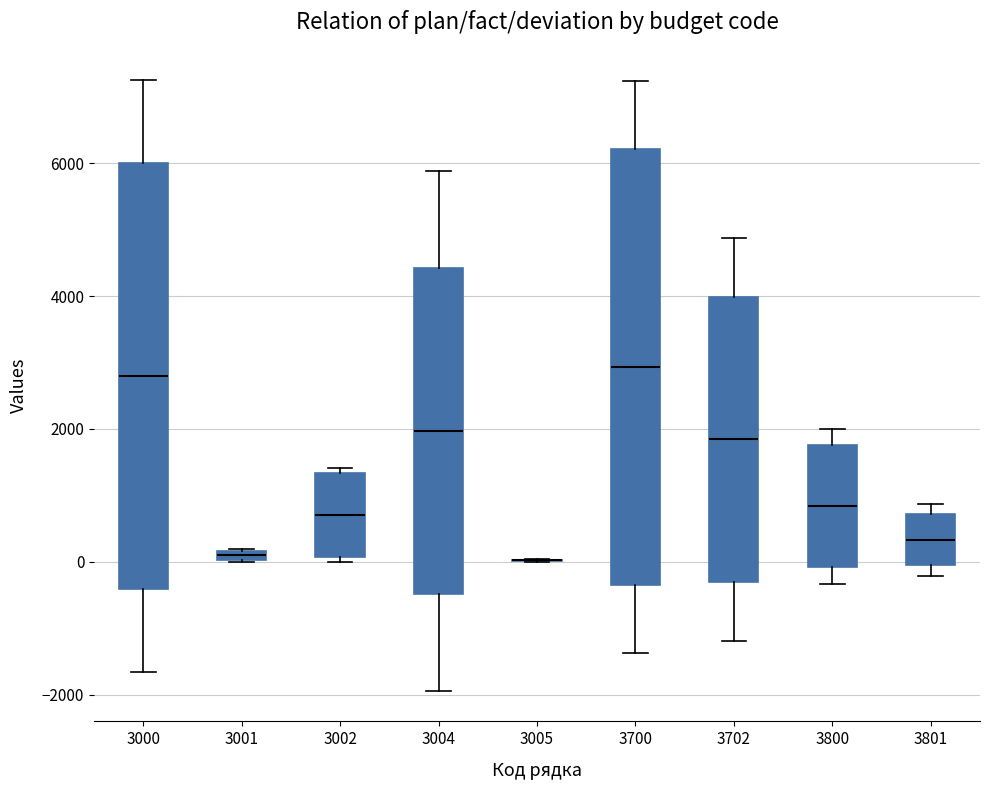

Where is the upper edge of the box at x = 3702 on the y-axis? The values are not printed on the chart, so give them approximately, as read against the axis.

4000